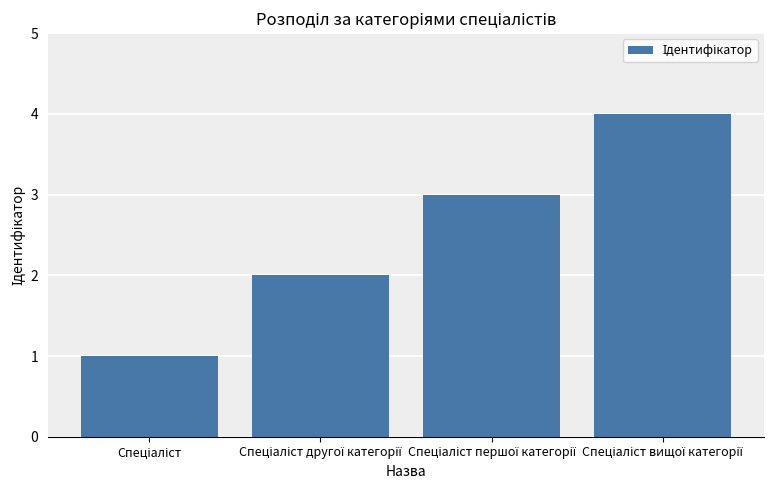

What is the greatest value displayed?

4